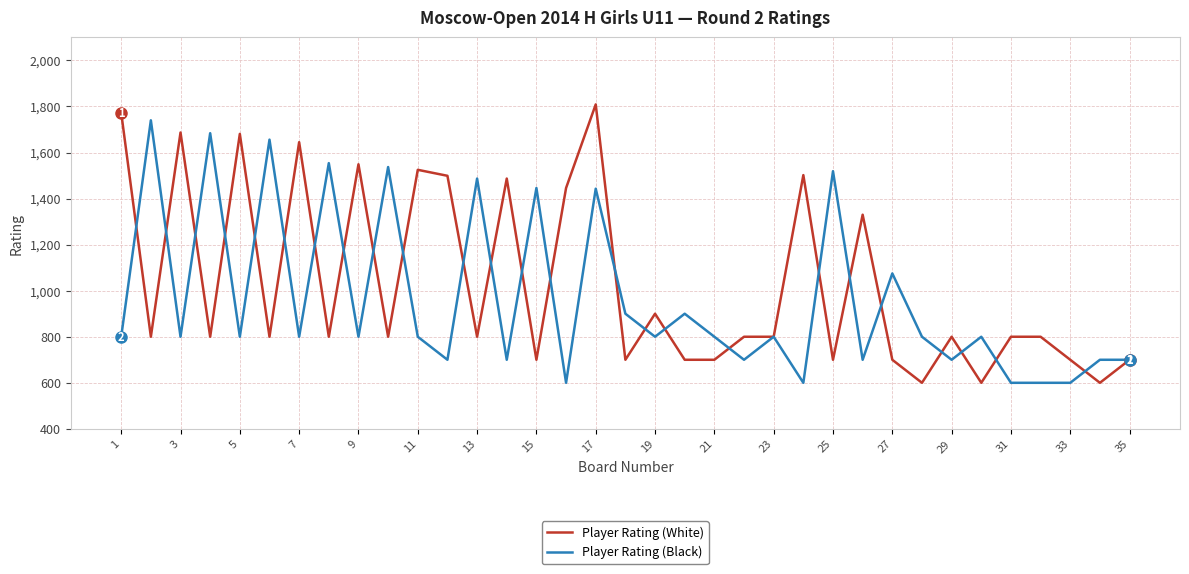

How many values in the Player Rating (Black) series are below 800?

12